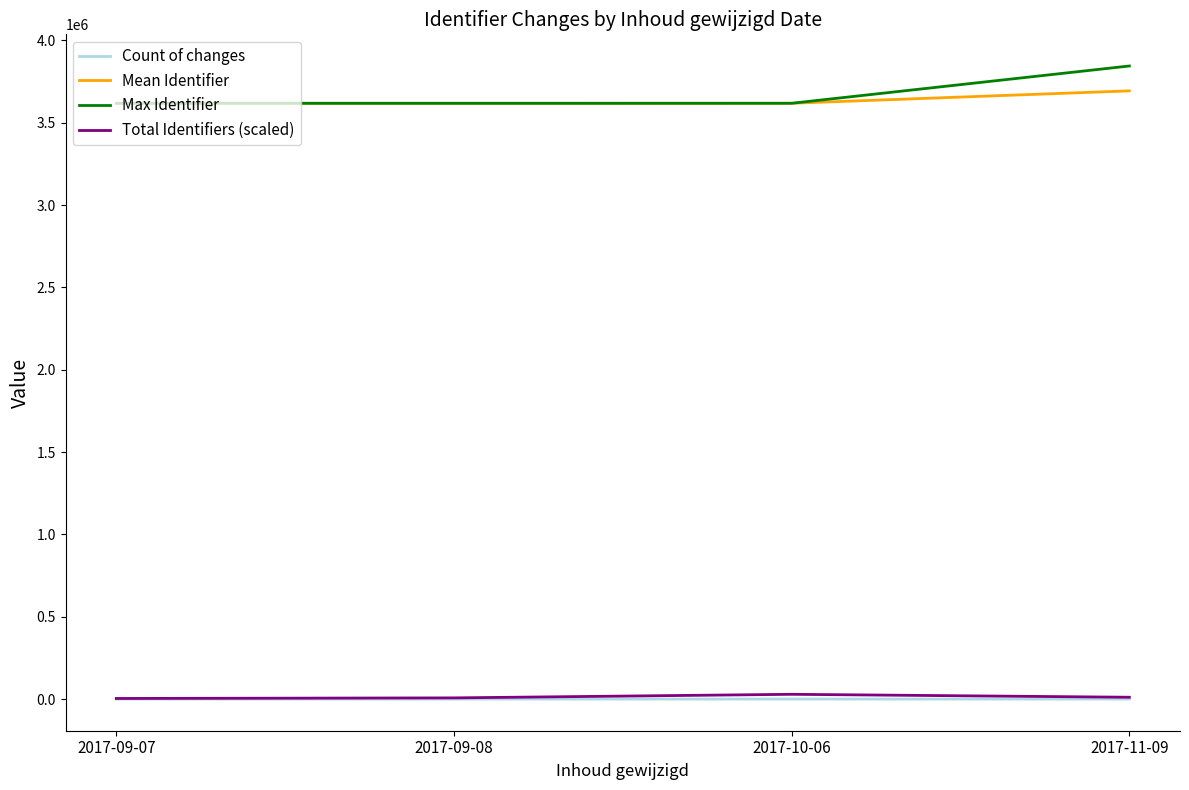

Is the value of Max Identifier at 2017-09-07 greater than the value of Total Identifiers (scaled) at 2017-10-06?

Yes